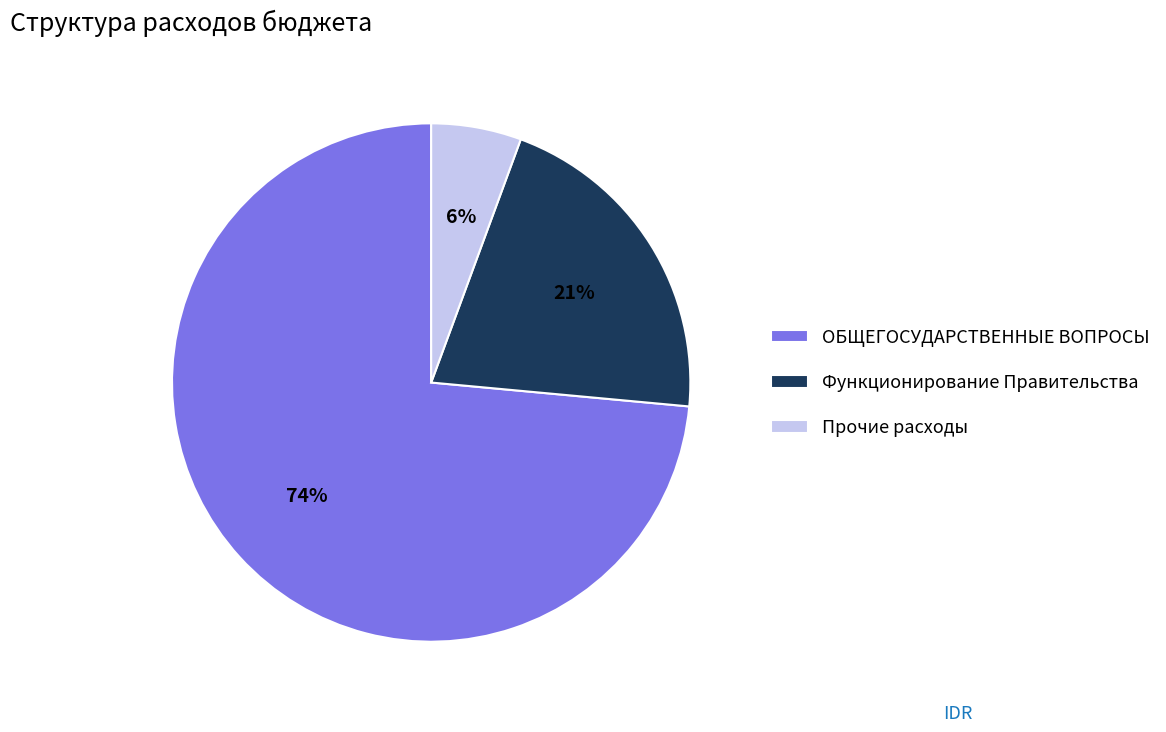

Rank the categories by value from highest to lowest.

ОБЩЕГОСУДАРСТВЕННЫЕ ВОПРОСЫ, Функционирование Правительства, Прочие расходы